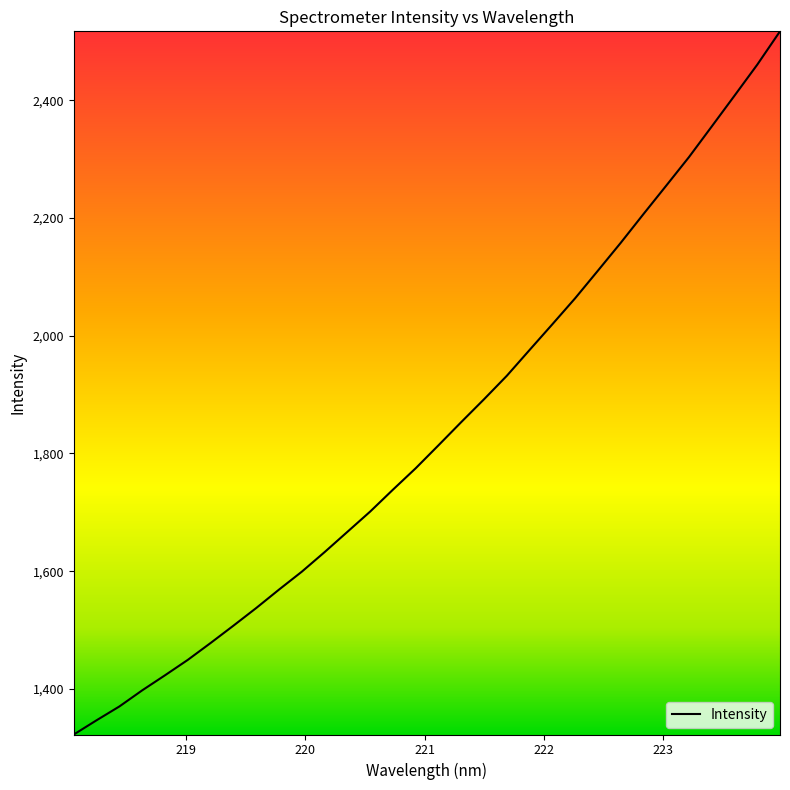

What is the greatest value displayed?

2517.2